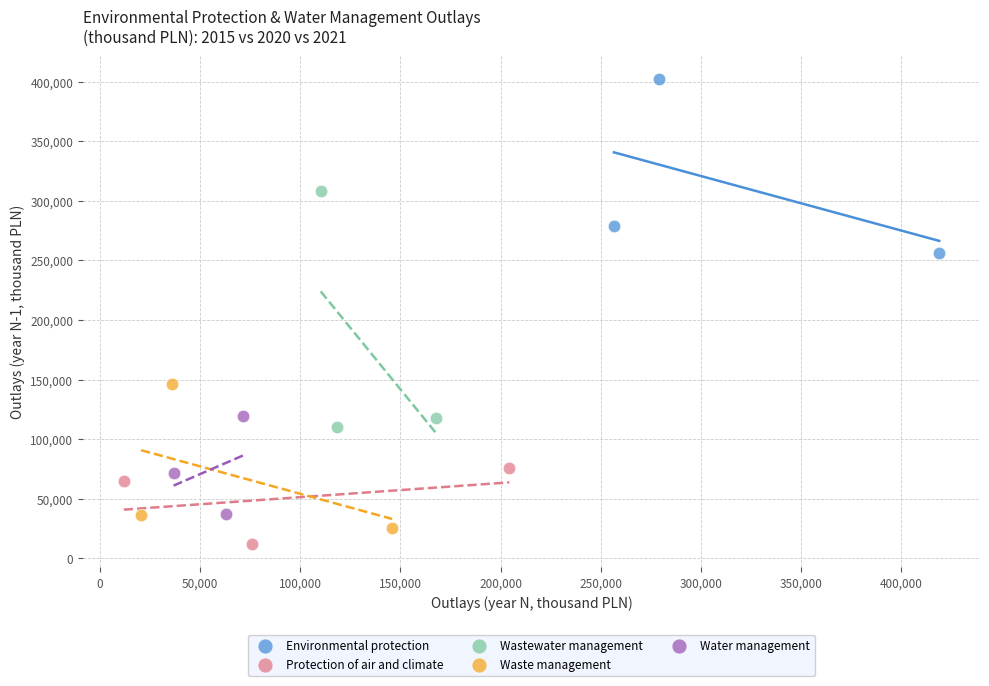

Which series has the largest Y range (max minus min)?

Wastewater management